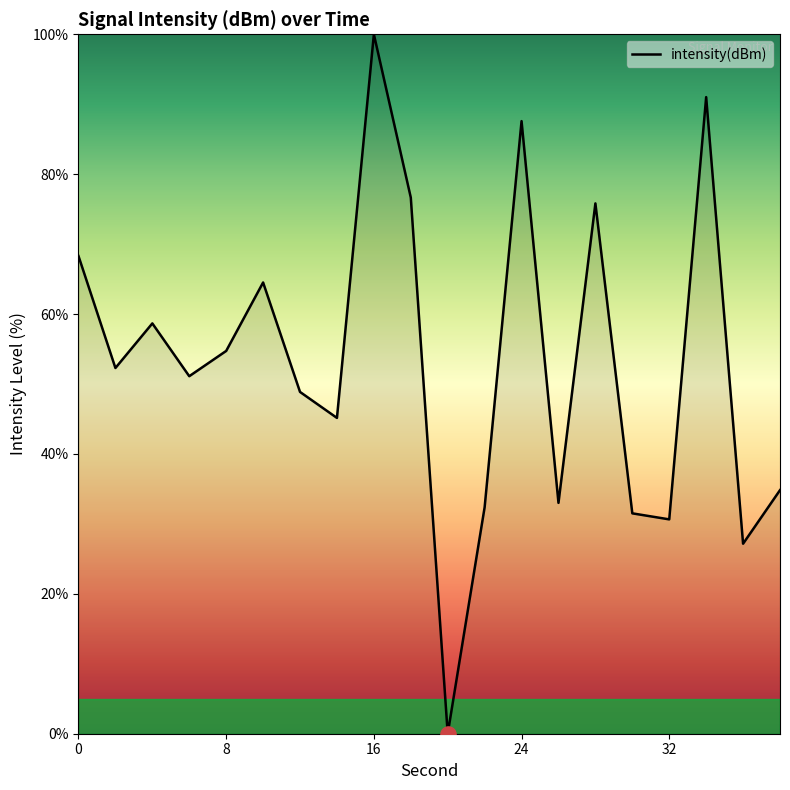

What is the maximum value shown in the chart?

100.0